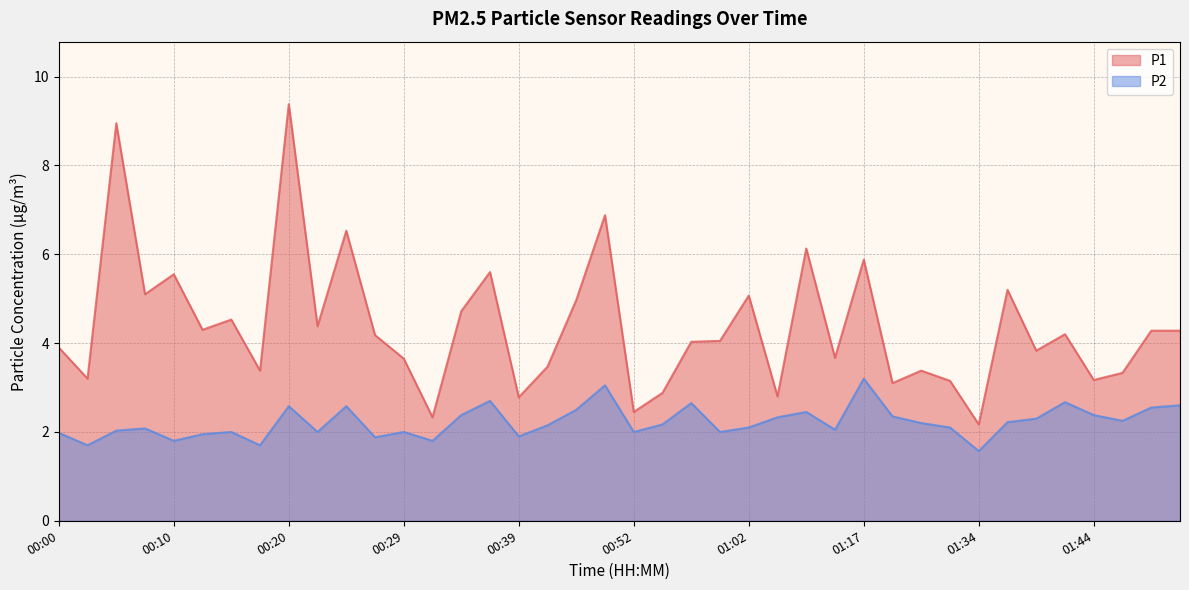

How many lines are shown in the chart?

2